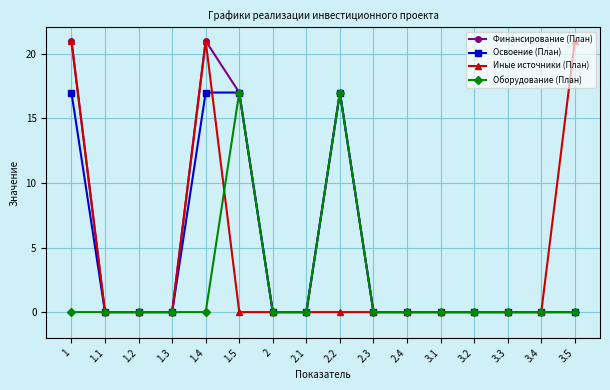

Is this an area chart (filled region under the line)?

No